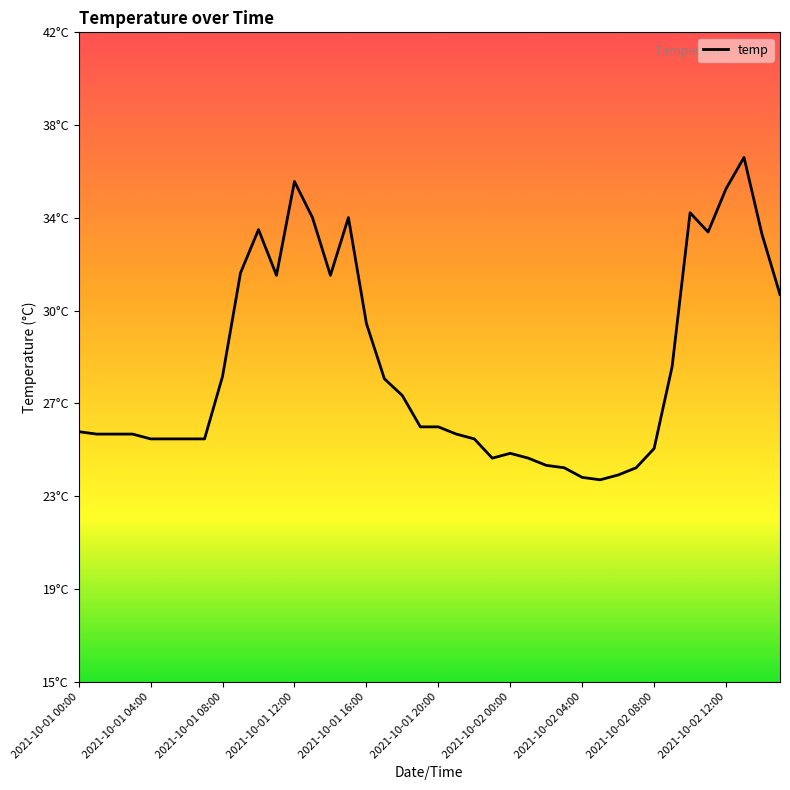

How many interior local valleys (lower than both neighbors) does the data have?

5